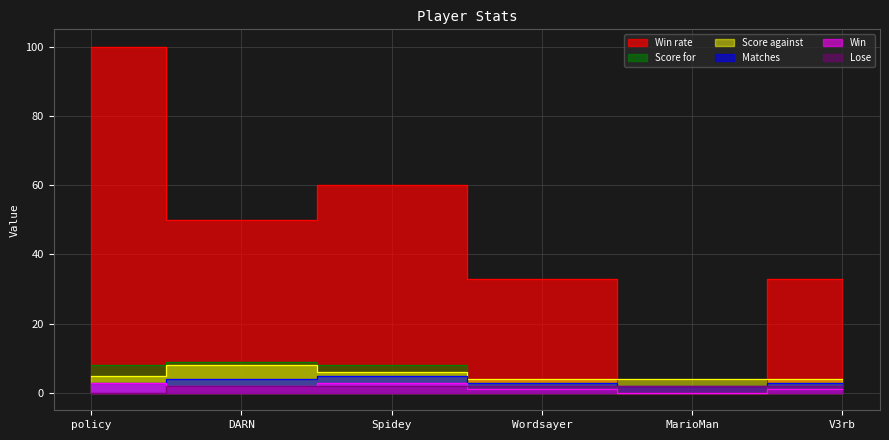

How many lines are shown in the chart?

6